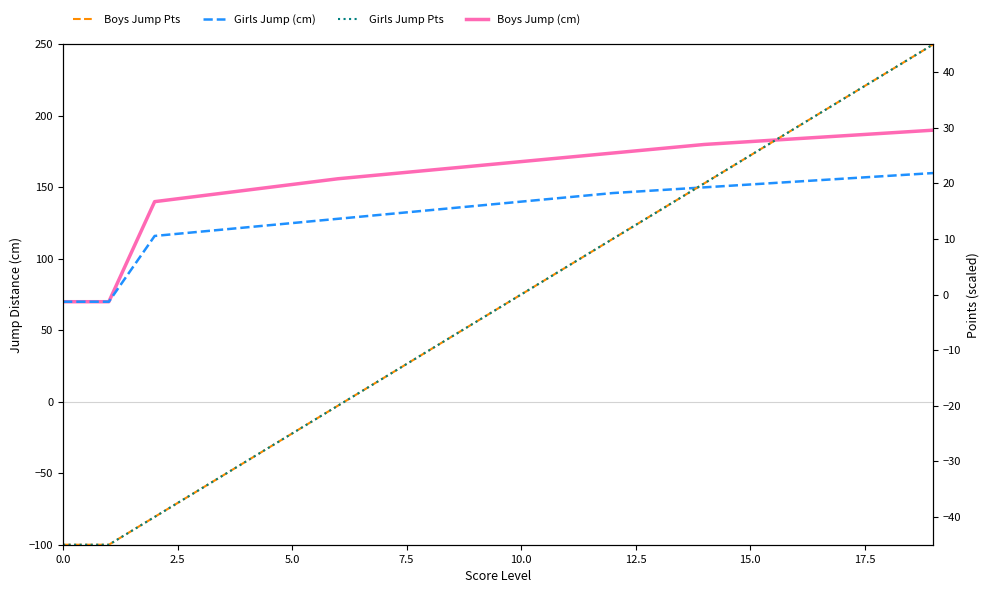

Does the chart have visible grid lines?

No